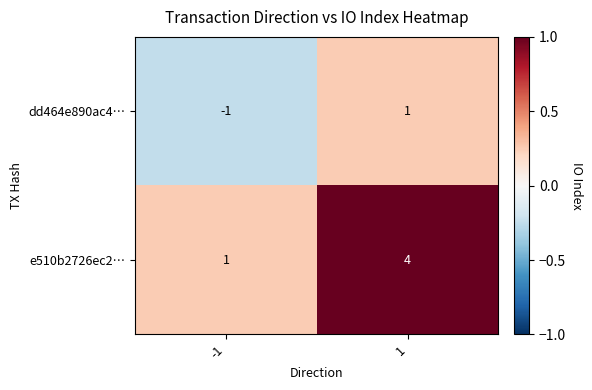

What is the spread (max minus min) of values at -1?

2